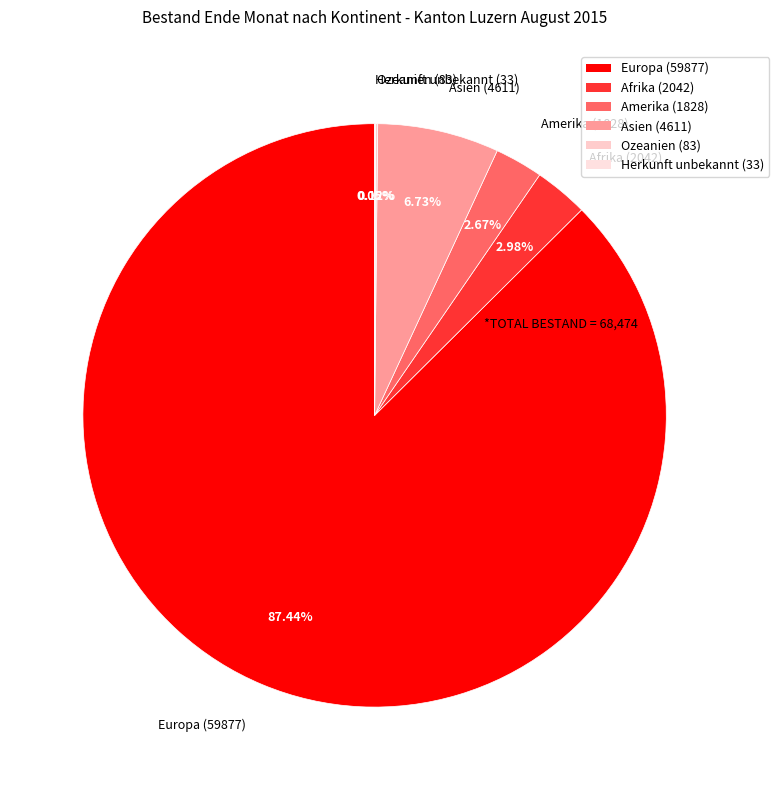

True or false: Amerika accounts for 3% of the total.

True